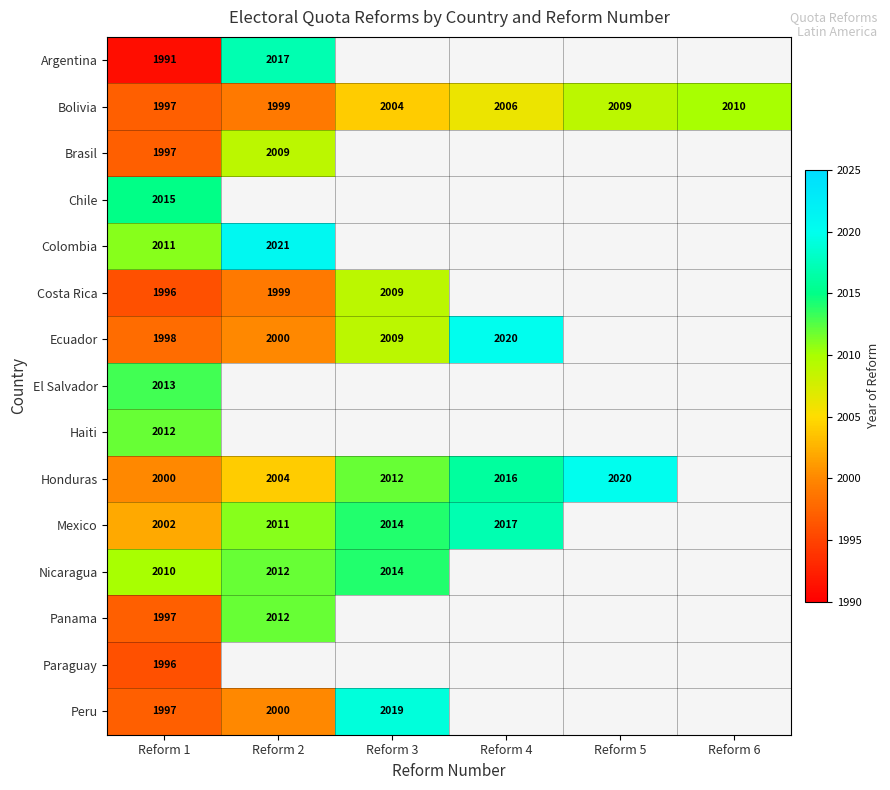

Between Reform 1 and Reform 2, which is larger?

Reform 2